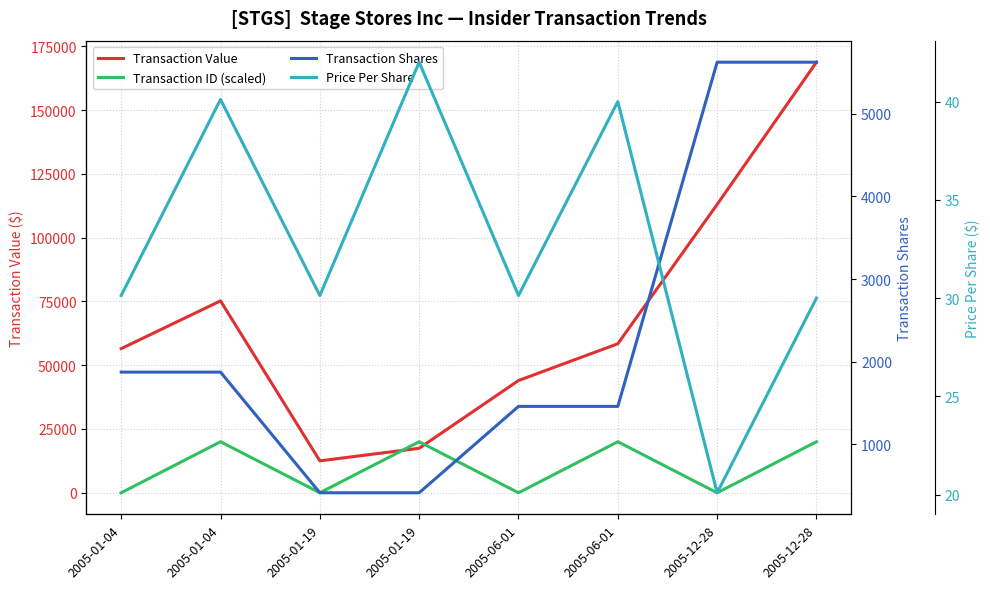

Count the number of data series in this chart.

4